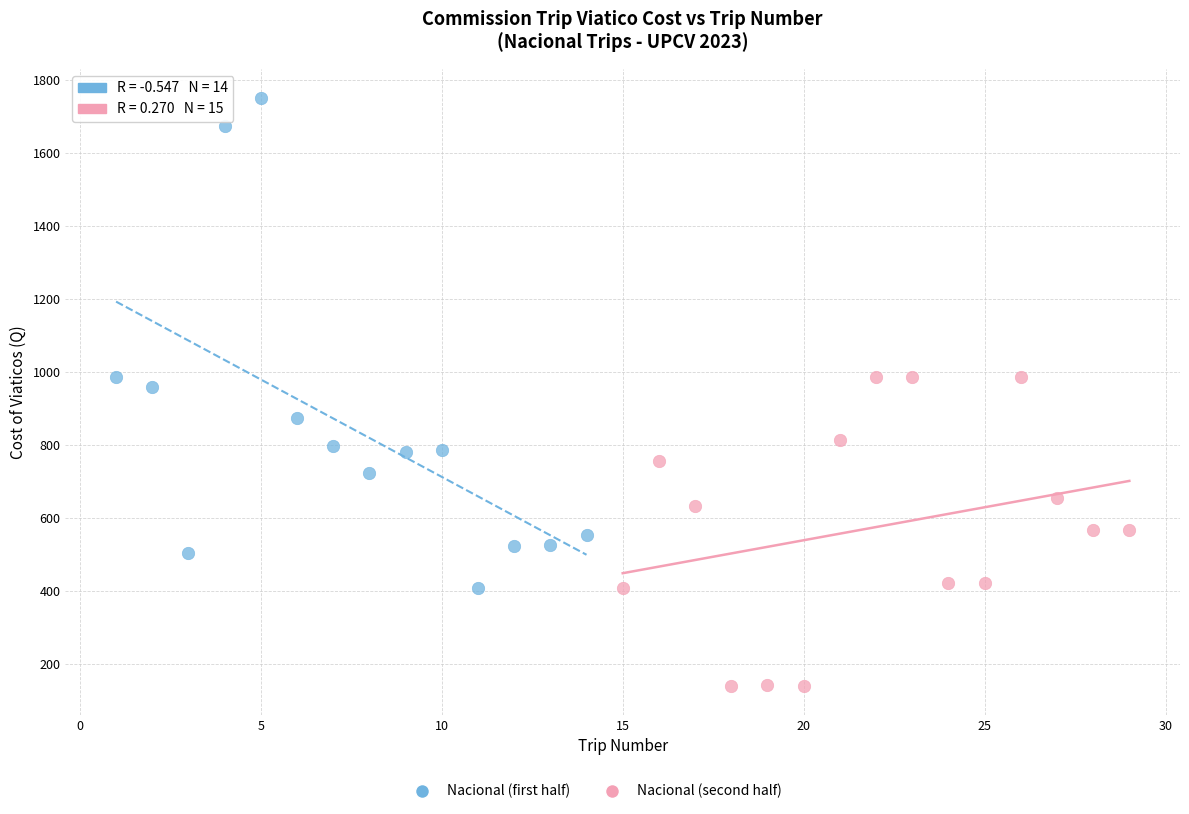

Which series reaches the maximum Y coordinate?

Nacional (first half)